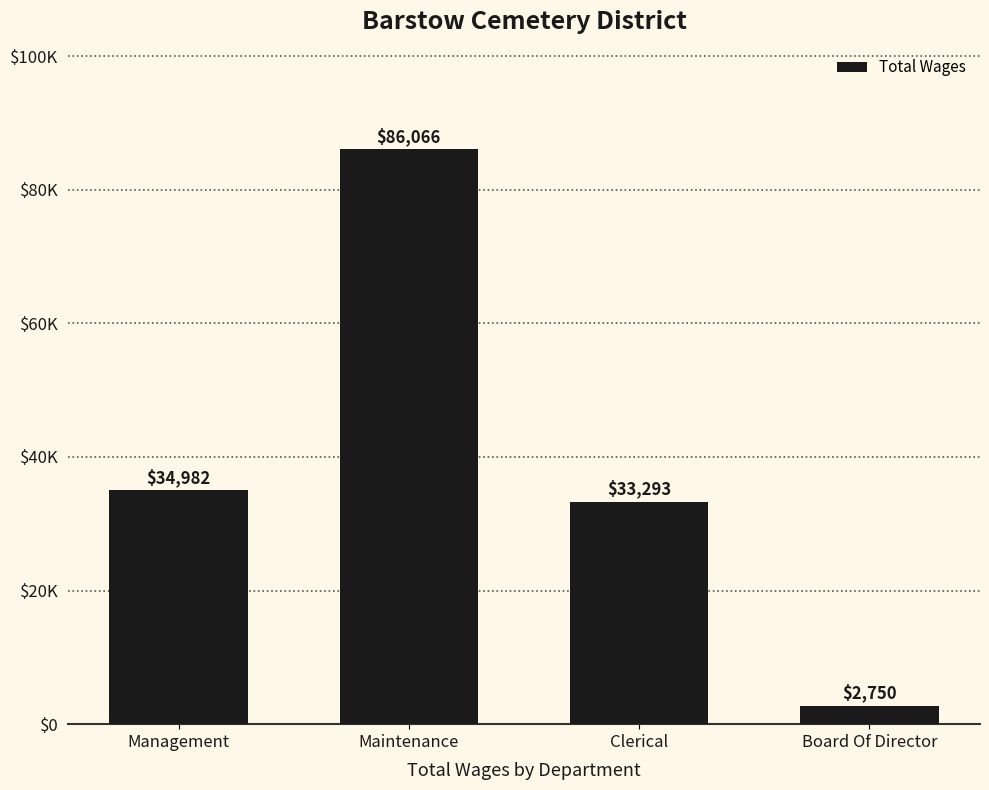

What is the smallest value displayed?

2750